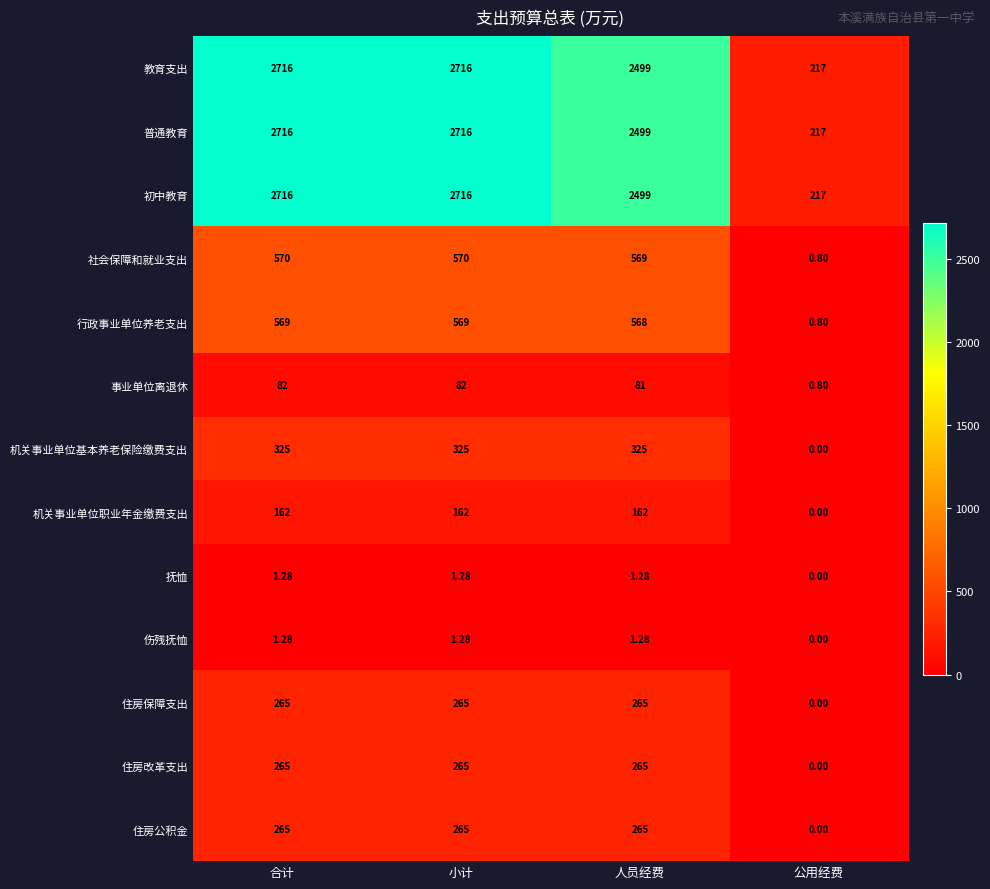

What is the spread (max minus min) of values at 人员经费?

2497.7